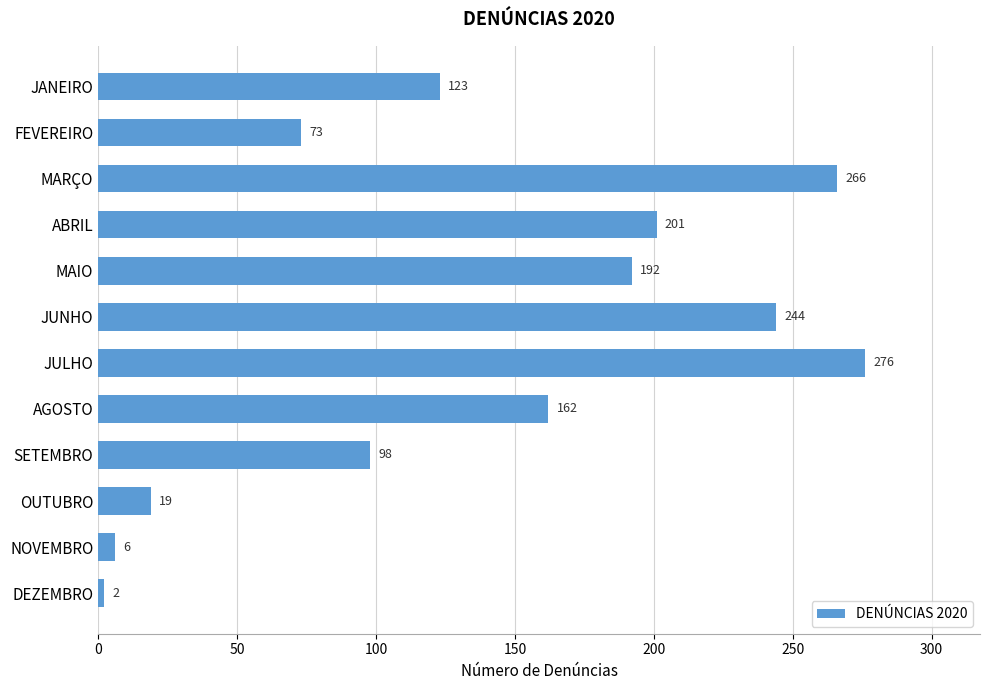

What is the ratio of the value at AGOSTO to the value at JUNHO?

0.7